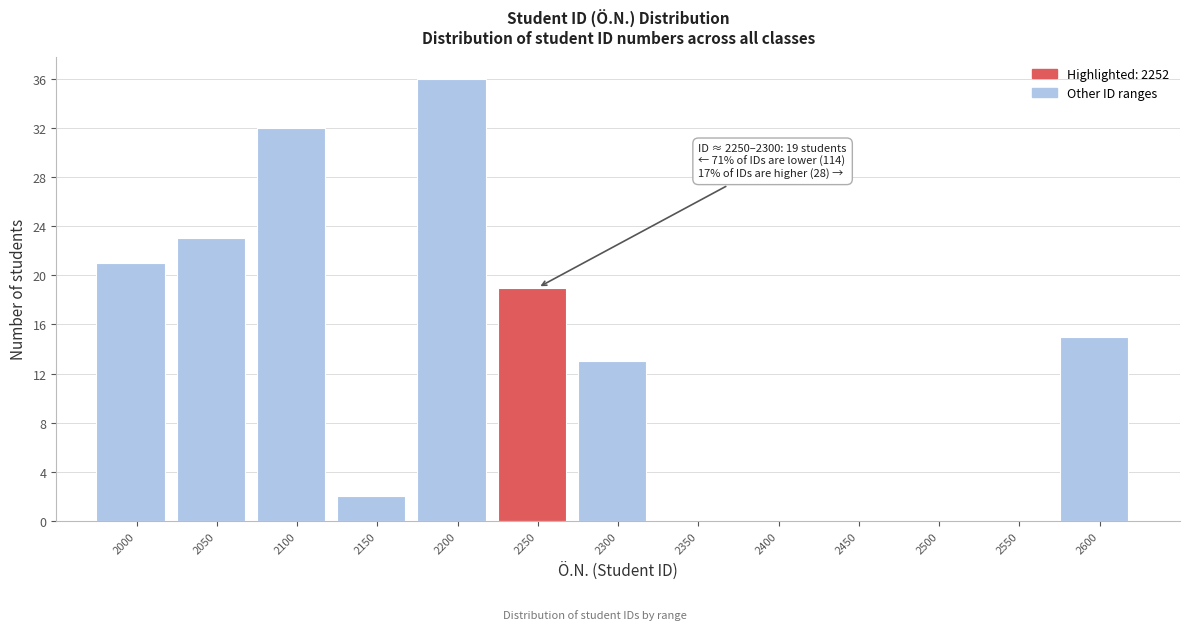

Reading left to right, list all the values displayed in this chart.

2000=21	2050=23	2100=32	2150=2	2200=36	2250=19	2300=13	2350=0	2400=0	2450=0	2500=0	2550=0	2600=15